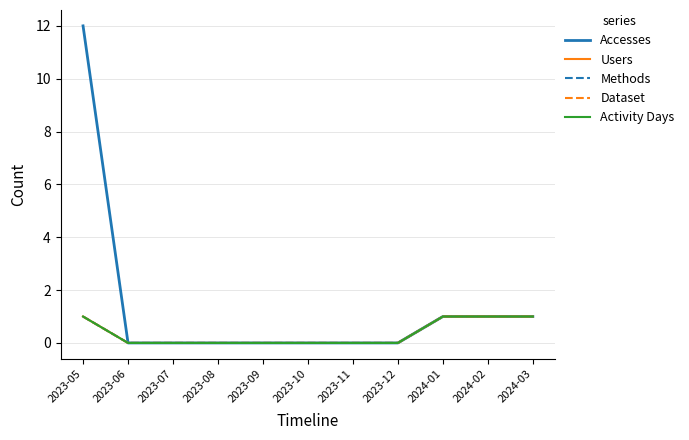

List the series in order of their peak value, highest first.

Accesses, Users, Methods, Dataset, Activity Days